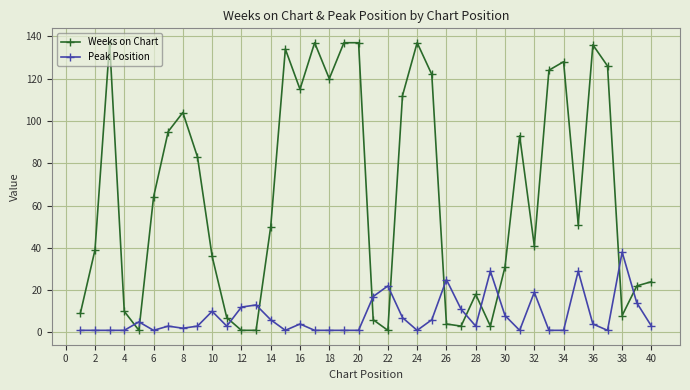

Which series has the largest range (max minus min)?

Weeks on Chart